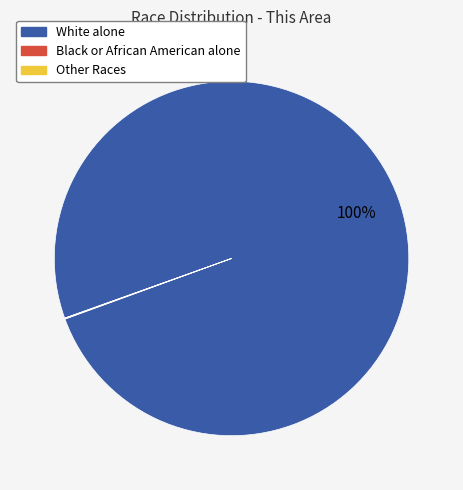

Is there any slice that represents more than half of the pie?

Yes